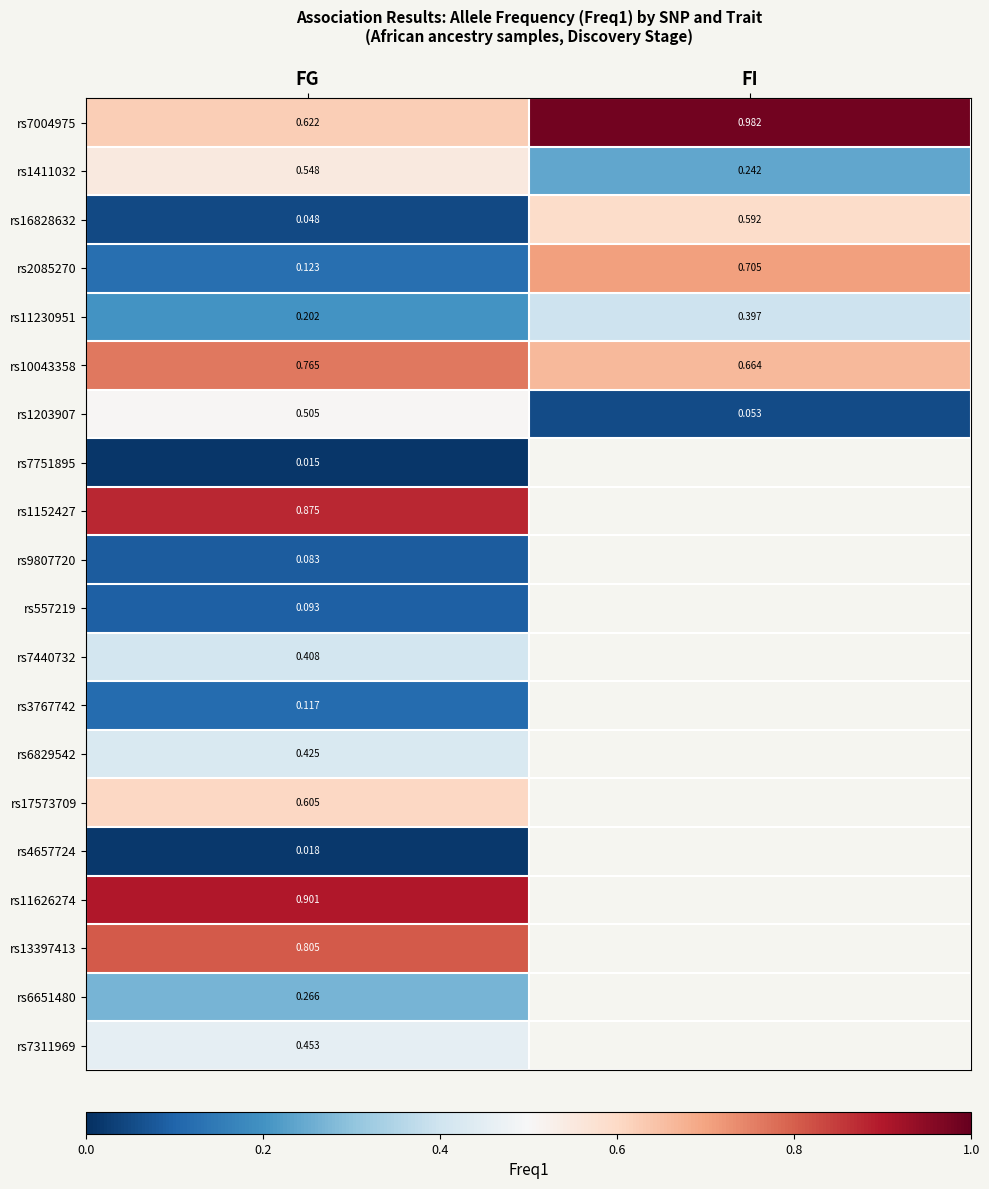

At which category is the sum across all series the highest?

FG